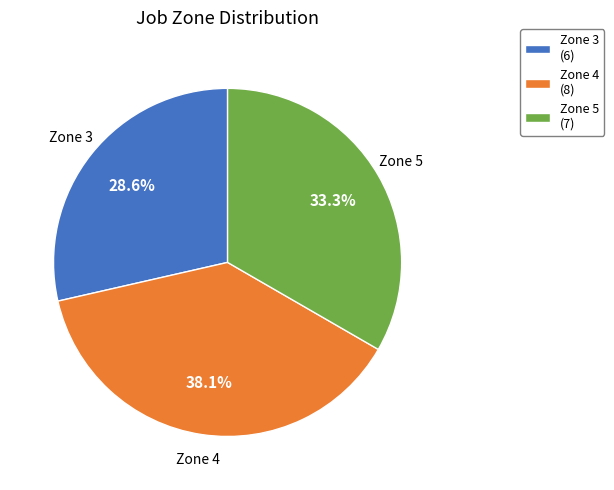

Rank the categories by value from highest to lowest.

Zone 4 (8), Zone 5 (7), Zone 3 (6)